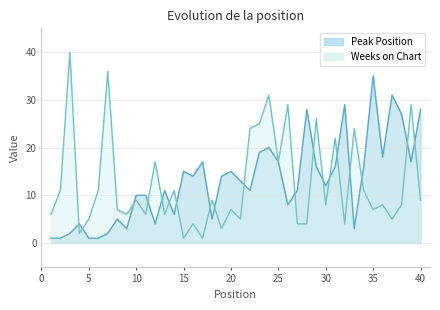

Is it true that Weeks on Chart equals 6 at 1?

True